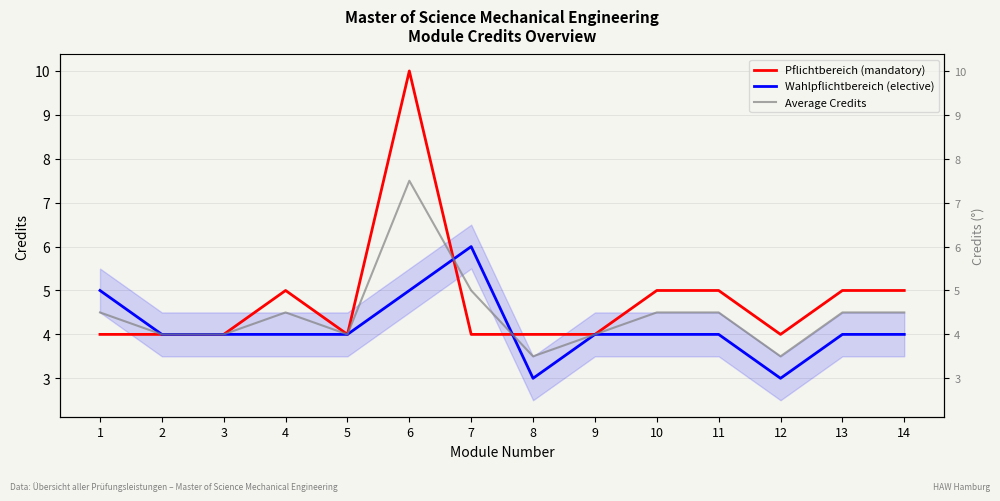

Is it true that Wahlpflichtbereich (elective) equals 7.1 at 3?

False